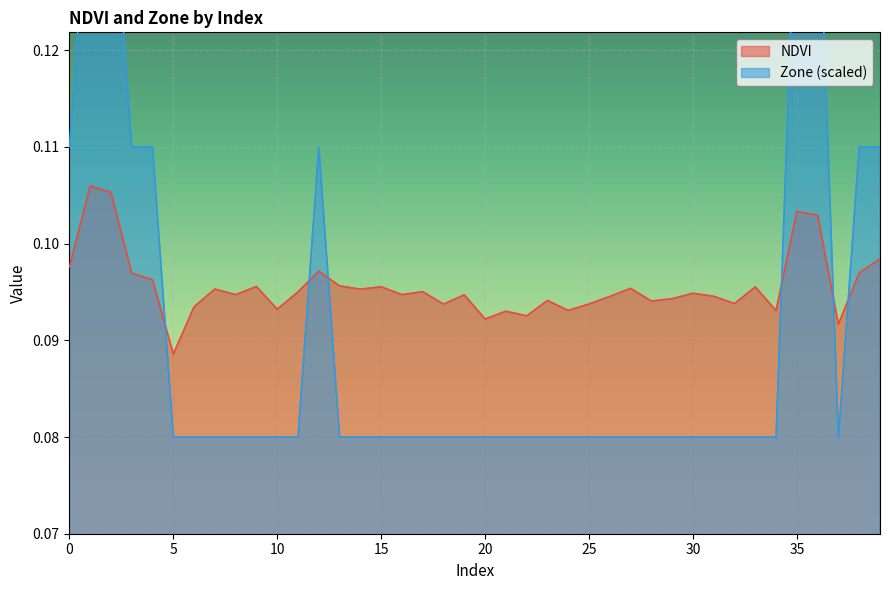

How many distinct data groups are displayed?

2